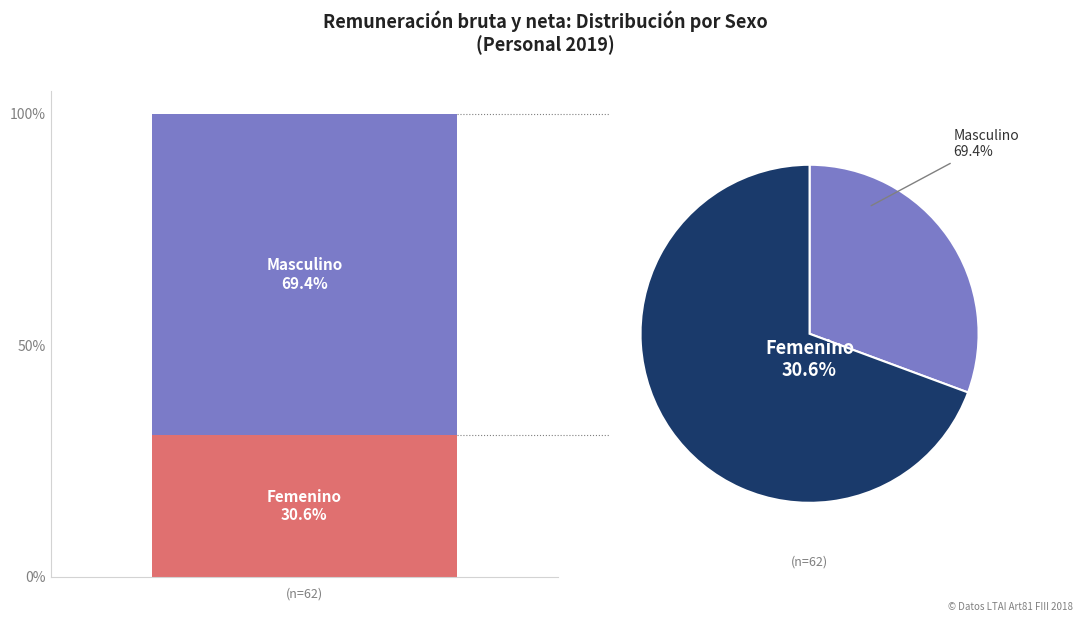

Combined, what portion of the pie is Masculino and Femenino?

100.0%